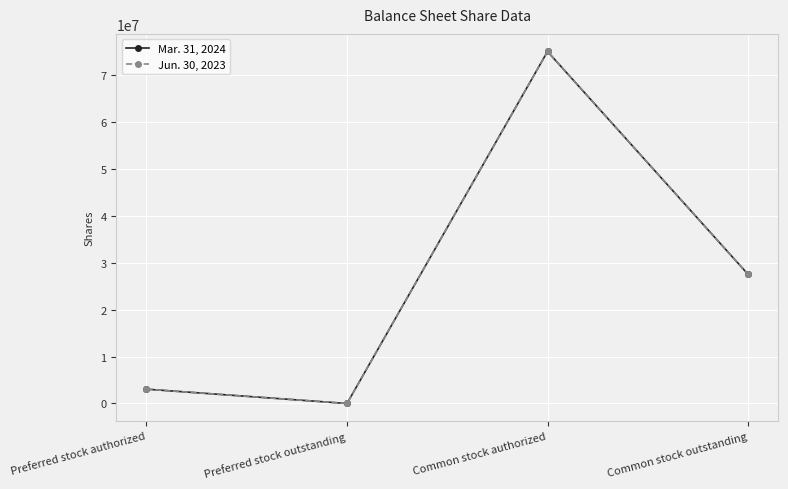

At how many categories does at least one series exceed 31973131?

1